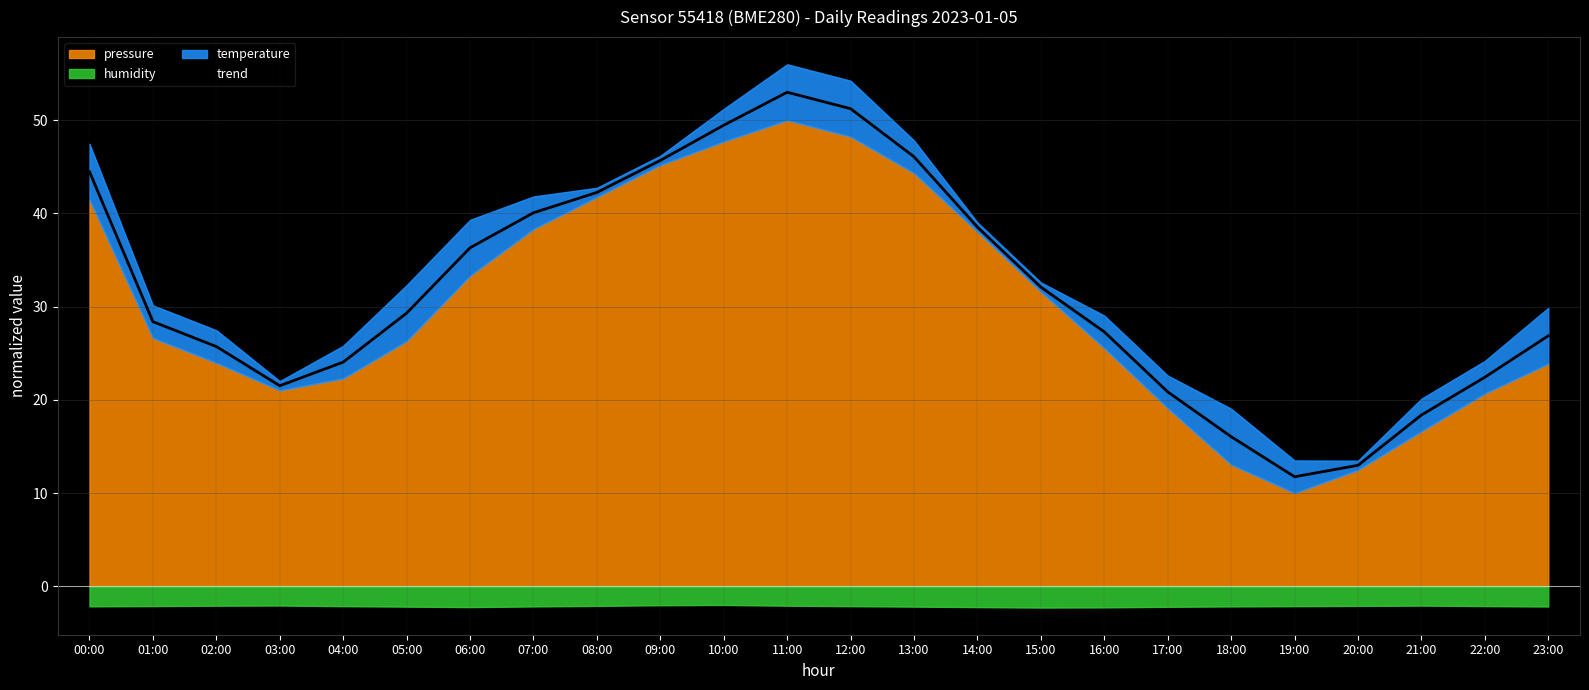

Approximately how many times larger is the value at 12:00 compared to 07:00?

1.3